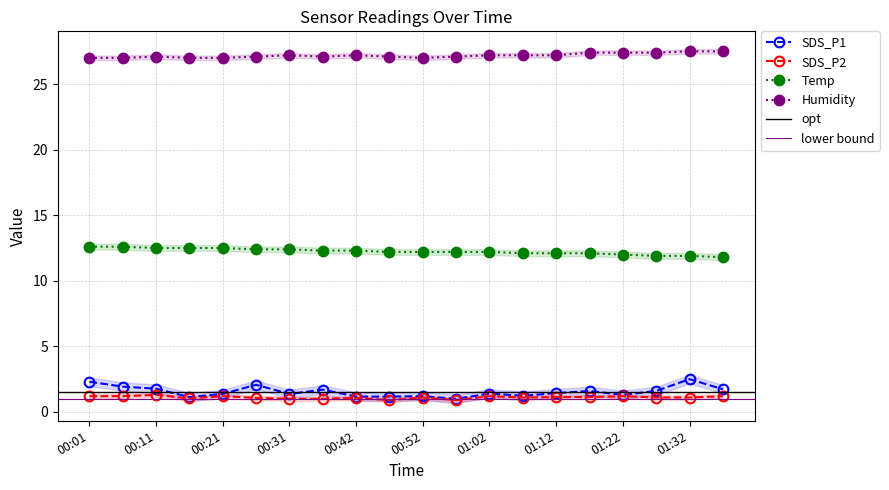

In SDS_P1, how many points are higher than both neighbors (excluding endpoints)?

6